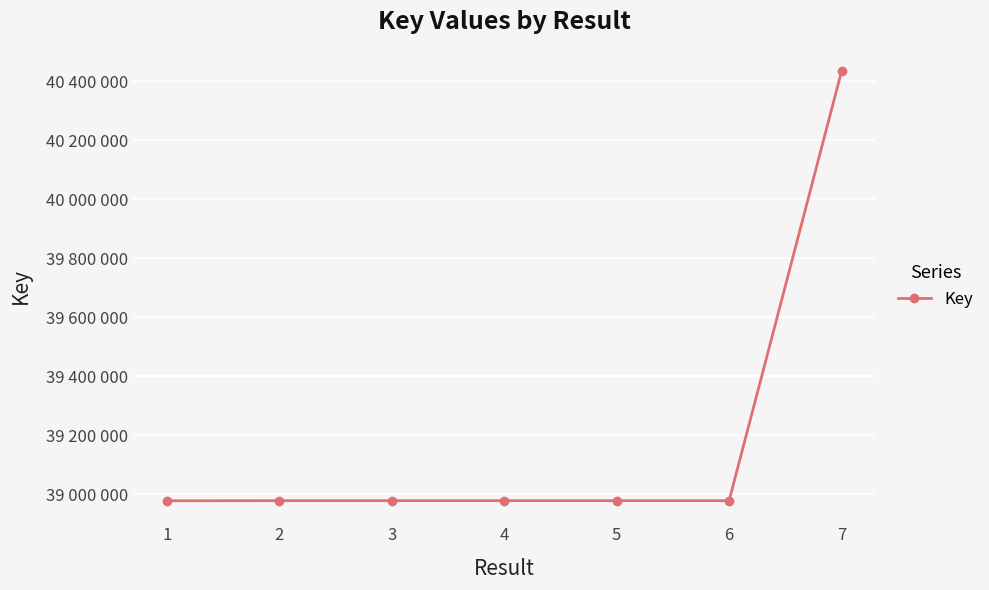

Does the chart have visible grid lines?

Yes